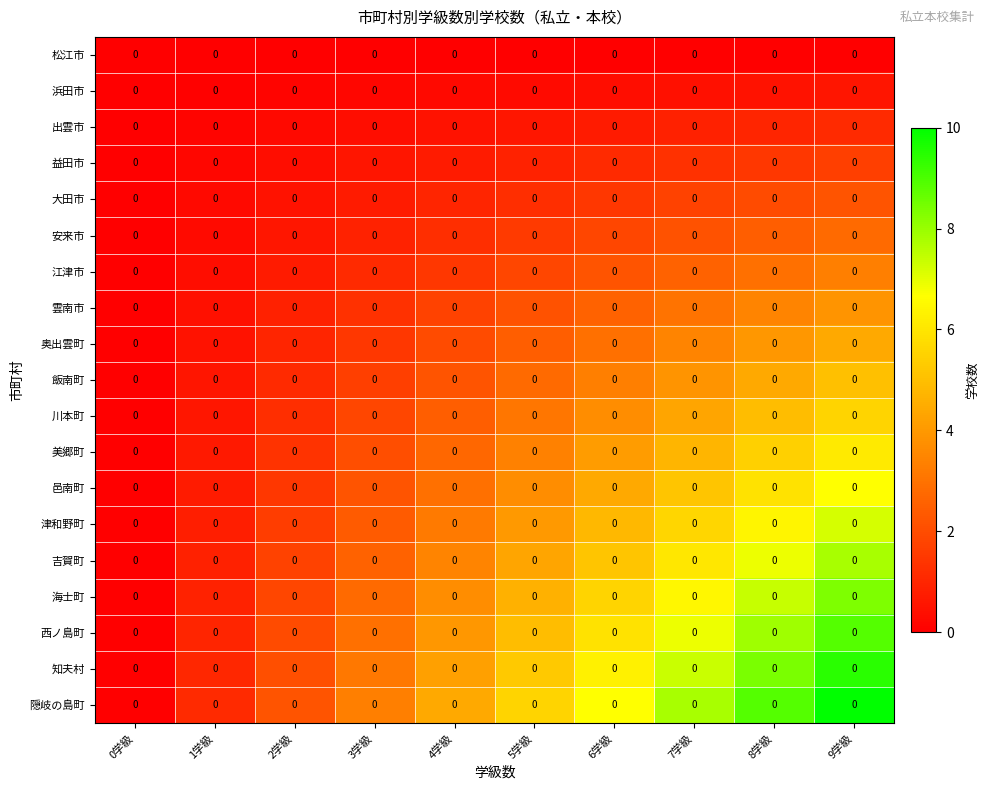

How many series are shown in this chart?

19